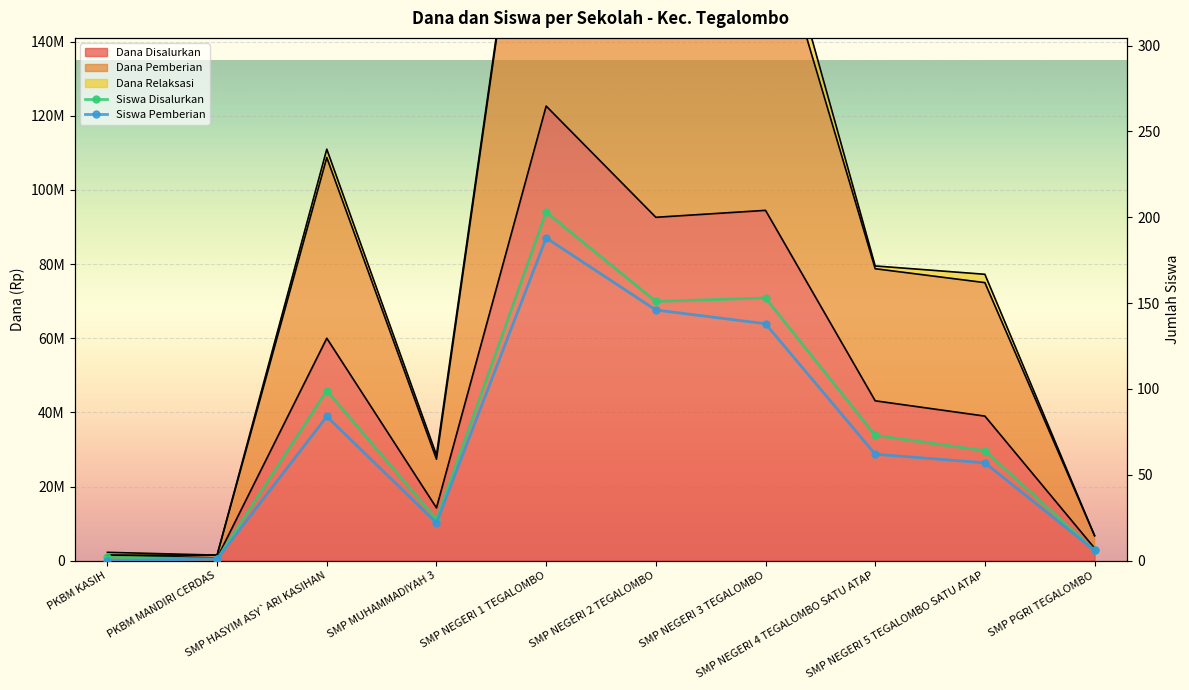

What is the sum of the Siswa Pemberian values at SMP MUHAMMADIYAH 3 and SMP NEGERI 4 TEGALOMBO SATU ATAP?

84